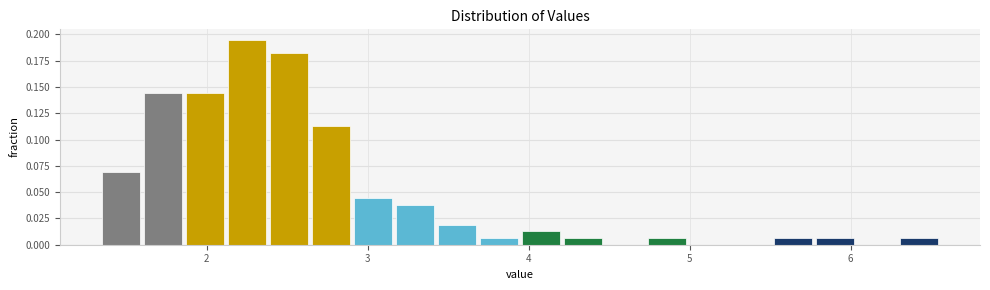

Around what value on the x-axis is the tallest bar? Give the approximate position of its centre, as read against the axis.

2.3